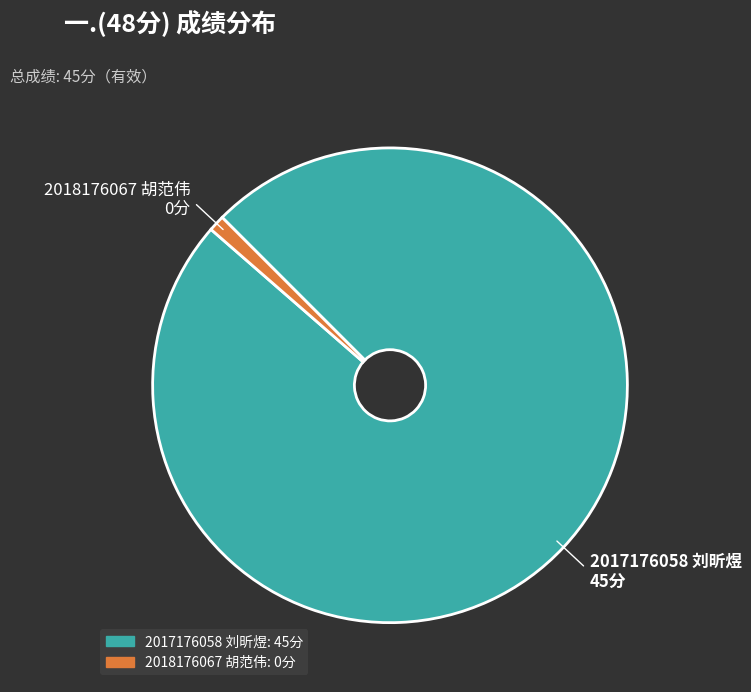

Rank the categories by value from highest to lowest.

2017176058 刘昕煜, 2018176067 胡范伟